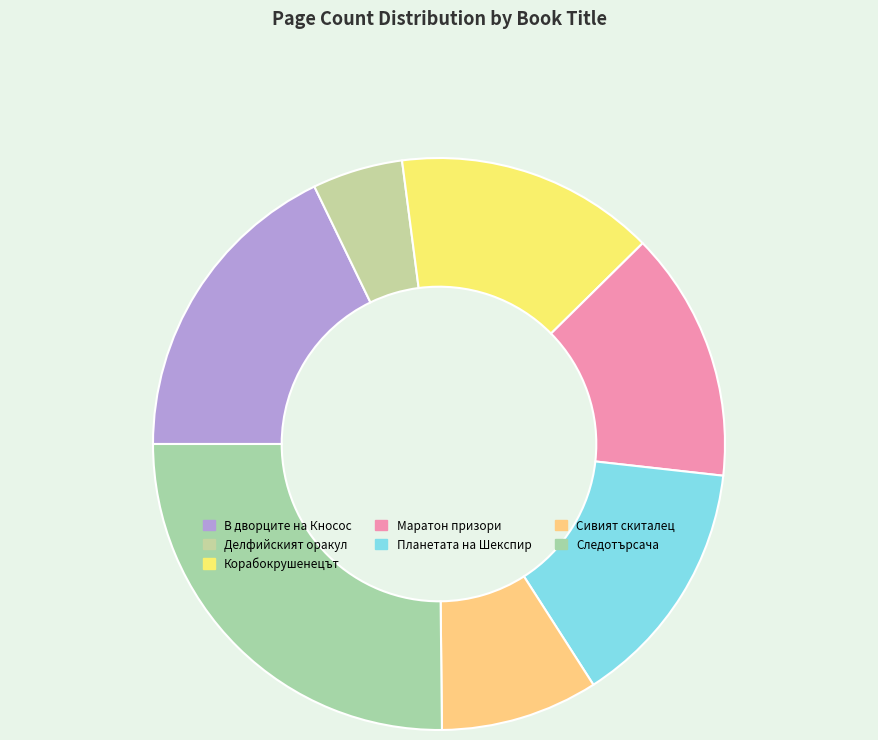

Does any single category account for the majority?

No